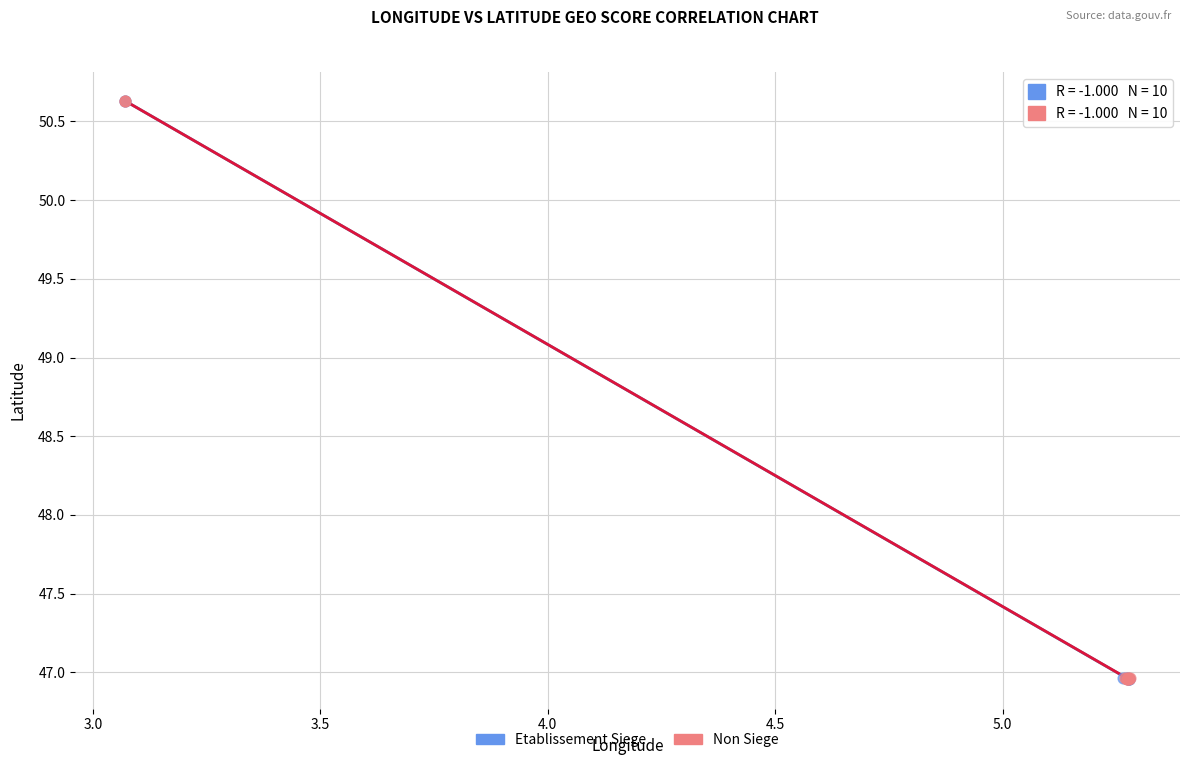

What are all the series names shown in the legend?

Etablissement Siege, Non Siege